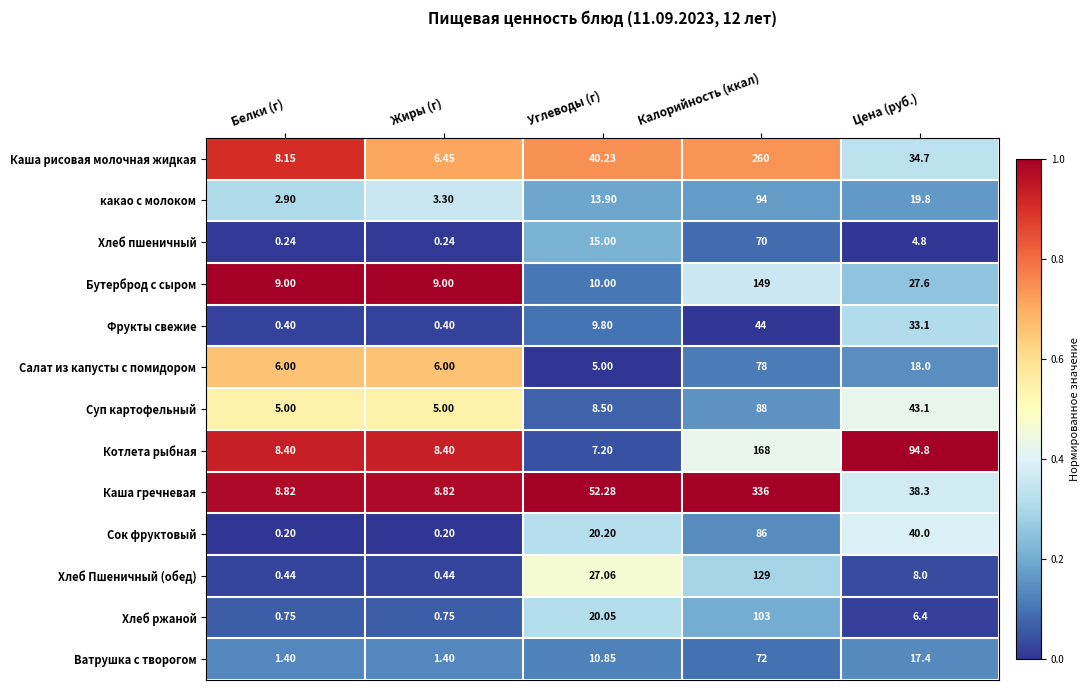

At which label does Хлеб ржаной reach its peak?

Калорийность (ккал)